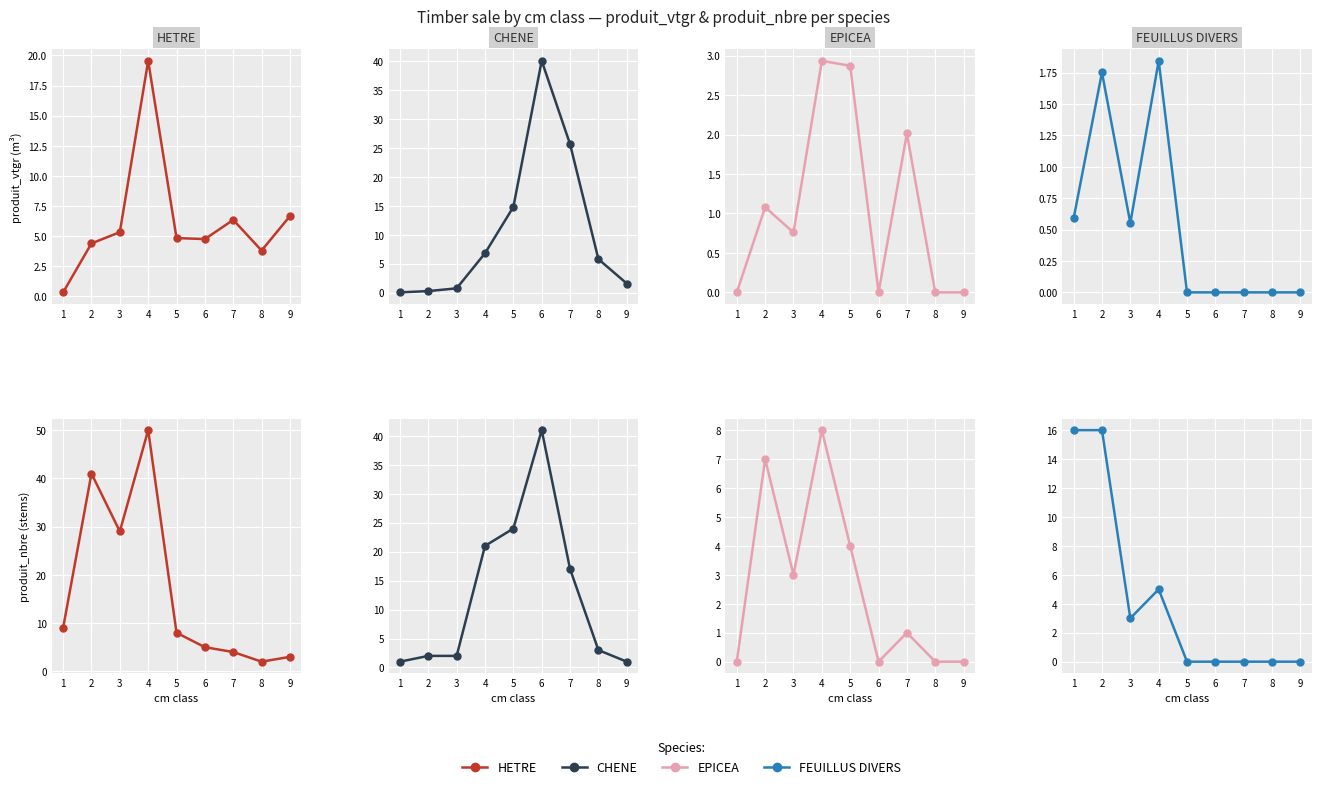

Where is the first local maximum for EPICEA?

2